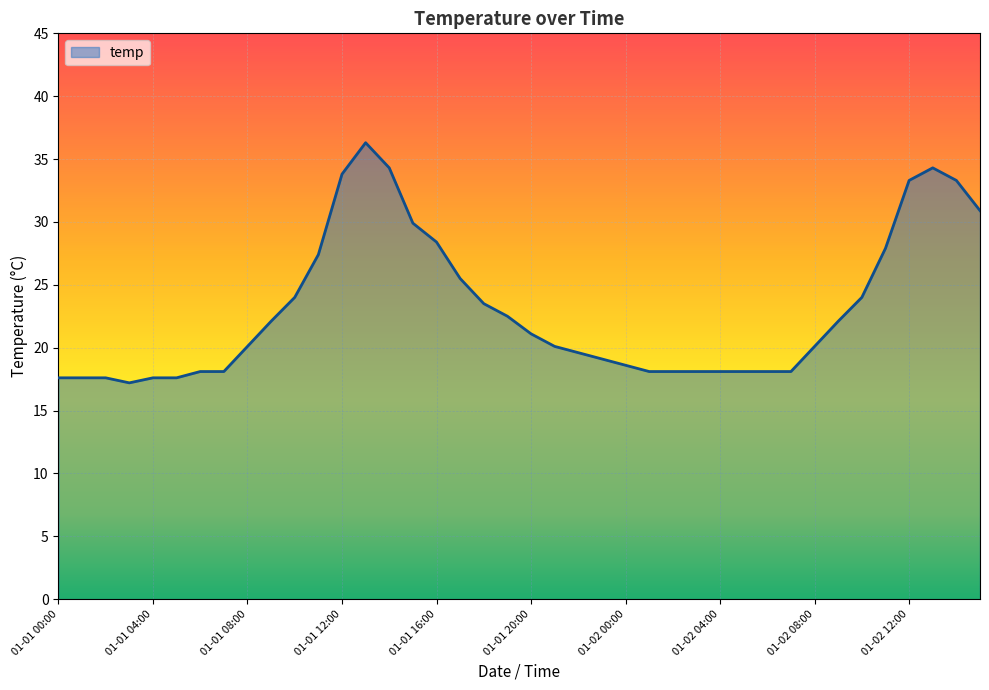

What is the difference between the maximum and minimum values?

19.1